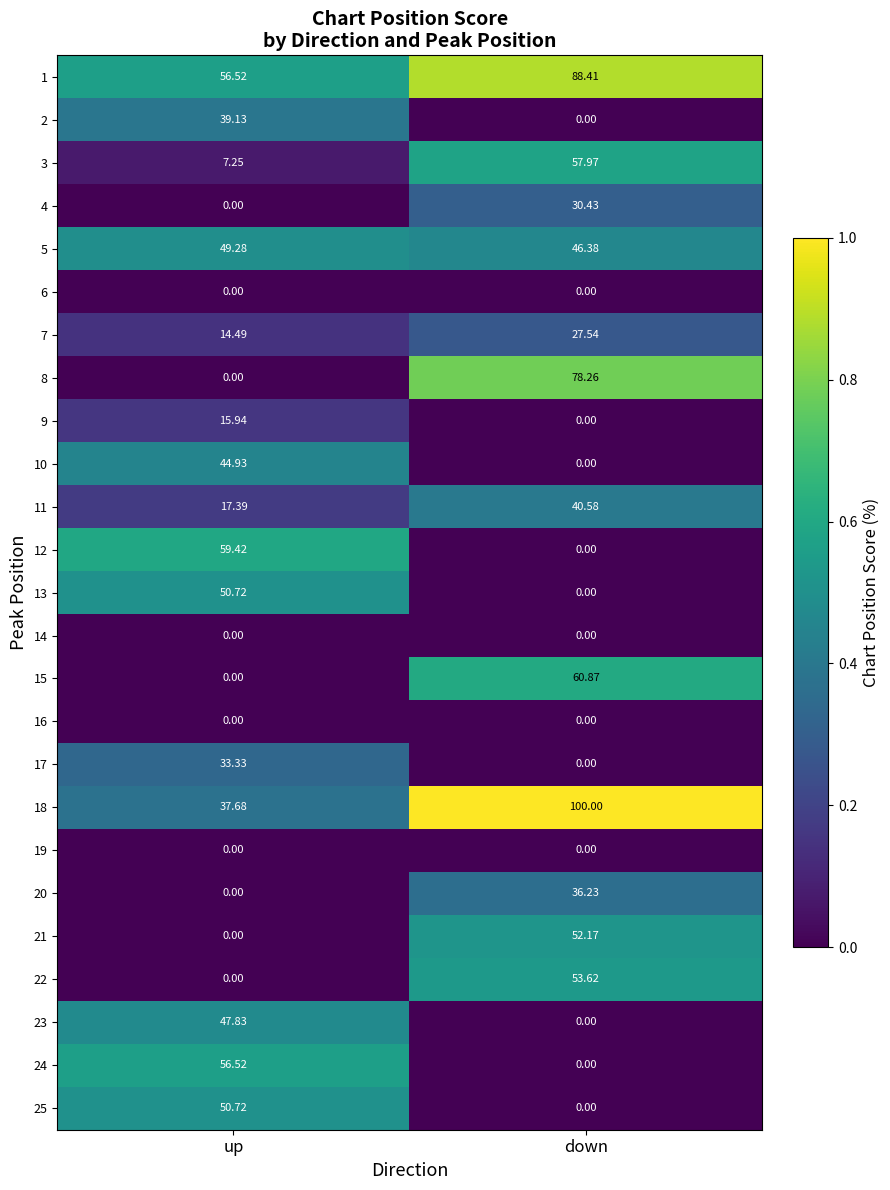

Which series has the largest total across all categories?

1